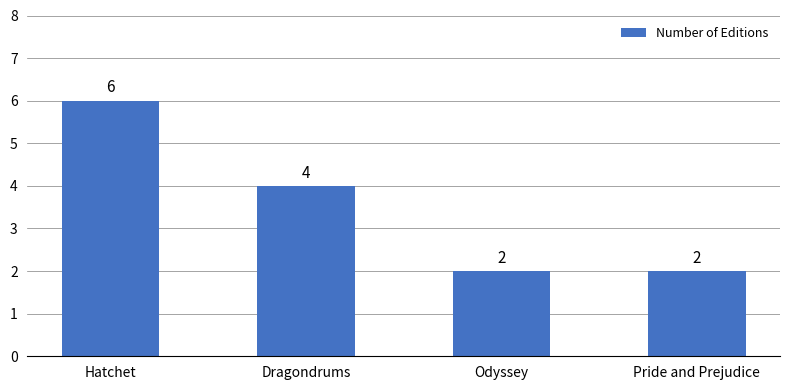

Reading left to right, extract all data points from this chart.

Hatchet=6	Dragondrums=4	Odyssey=2	Pride and Prejudice=2